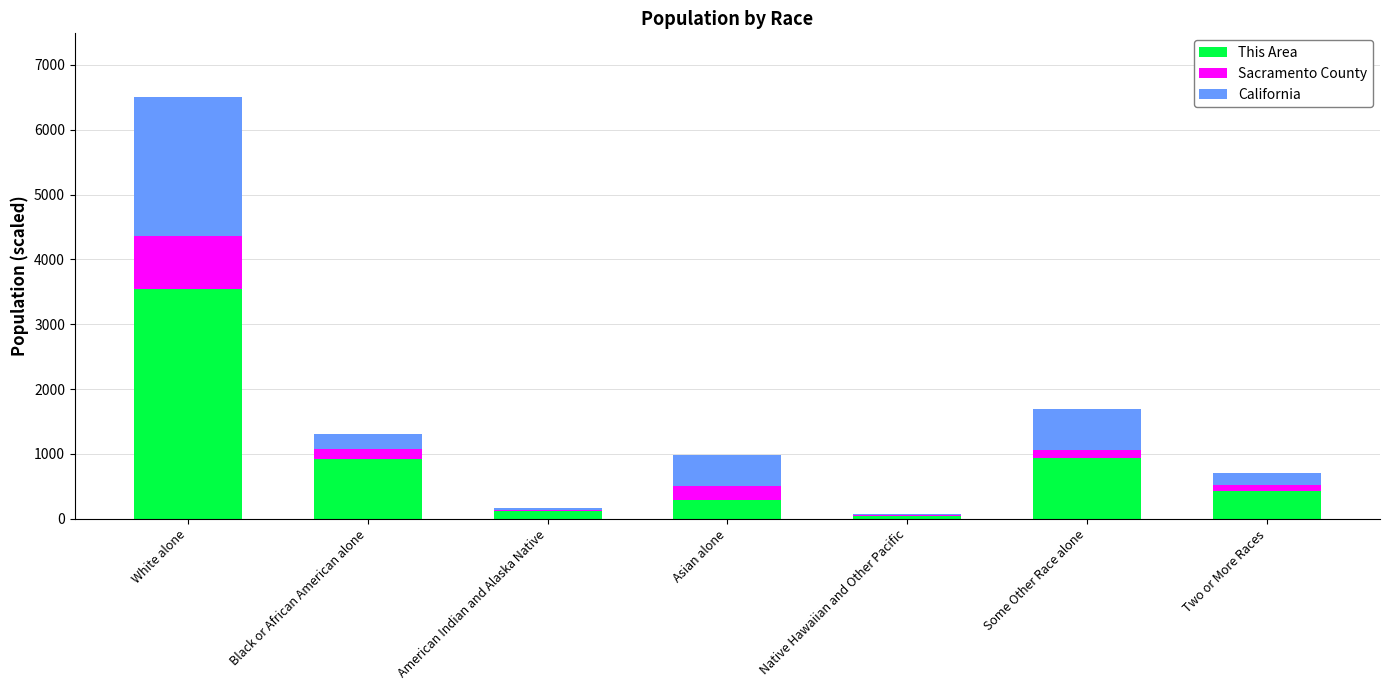

What is the maximum value for This Area?

3549.0